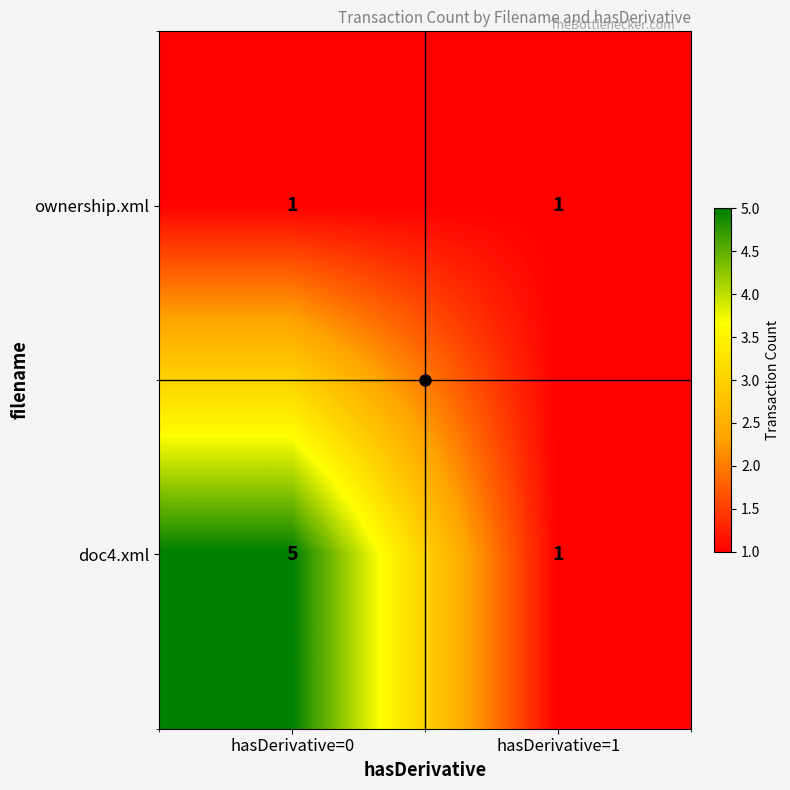

Rank the series by their average value, from highest to lowest.

doc4.xml, ownership.xml